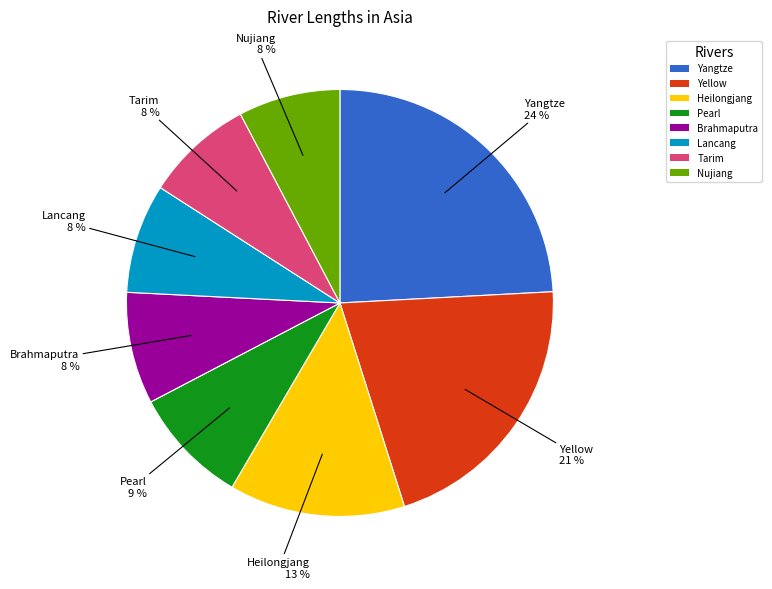

Is it true that Yellow is 21% of the pie?

True